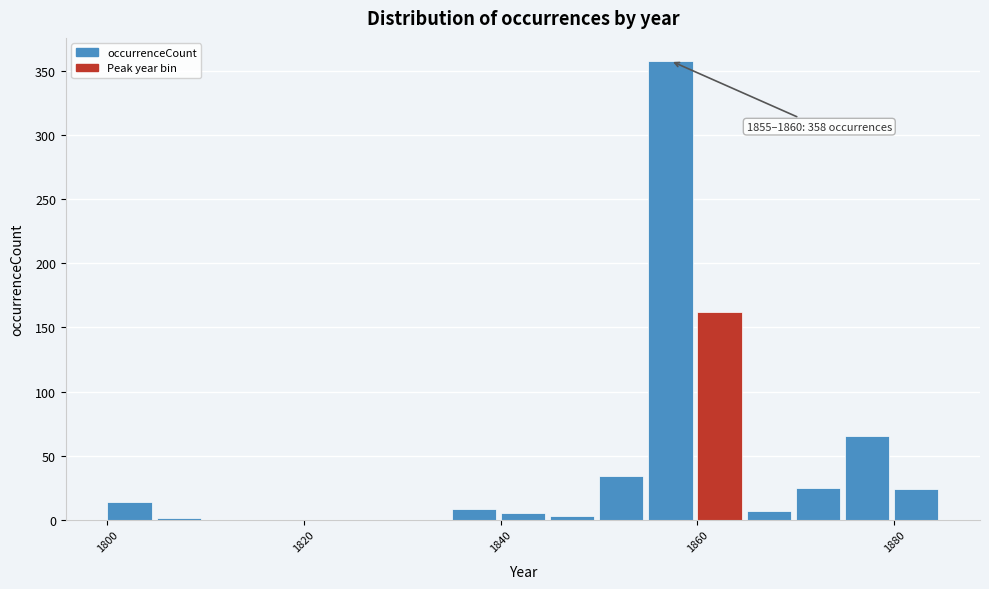

Around what value on the x-axis is the tallest bar? Give the approximate position of its centre, as read against the axis.

1858